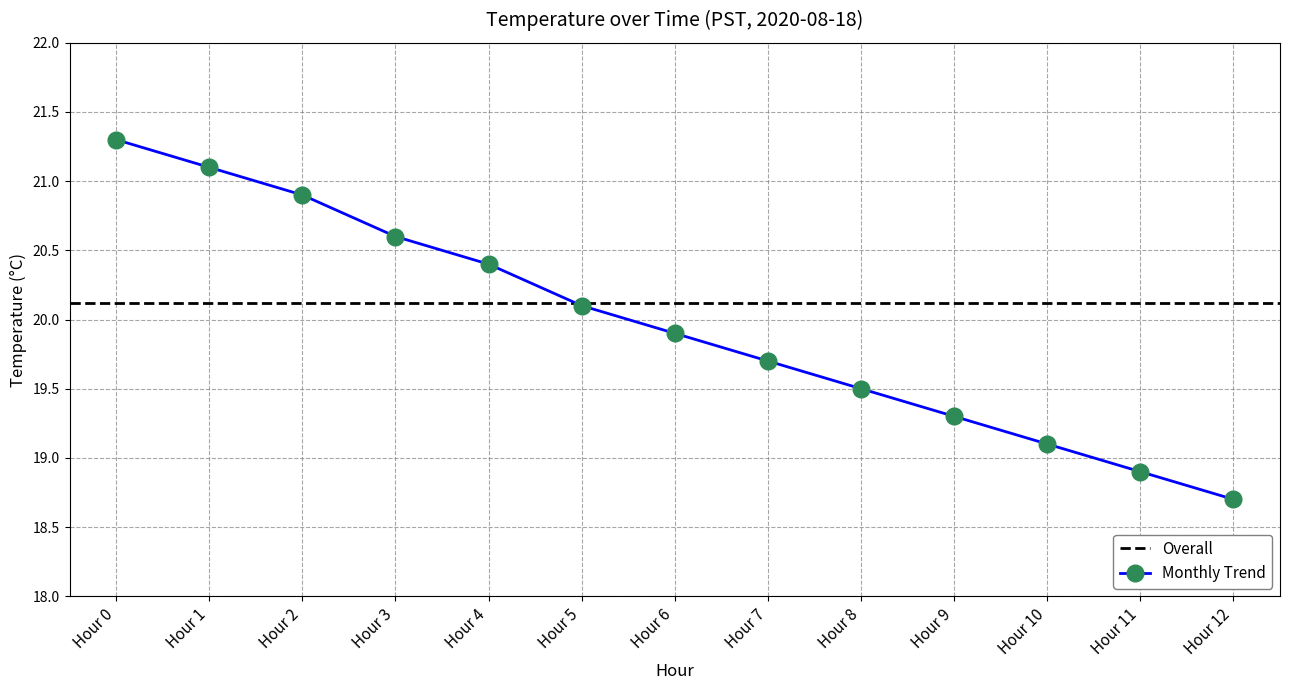

True or false: Monthly Trend has more than 0 interior local peaks.

False